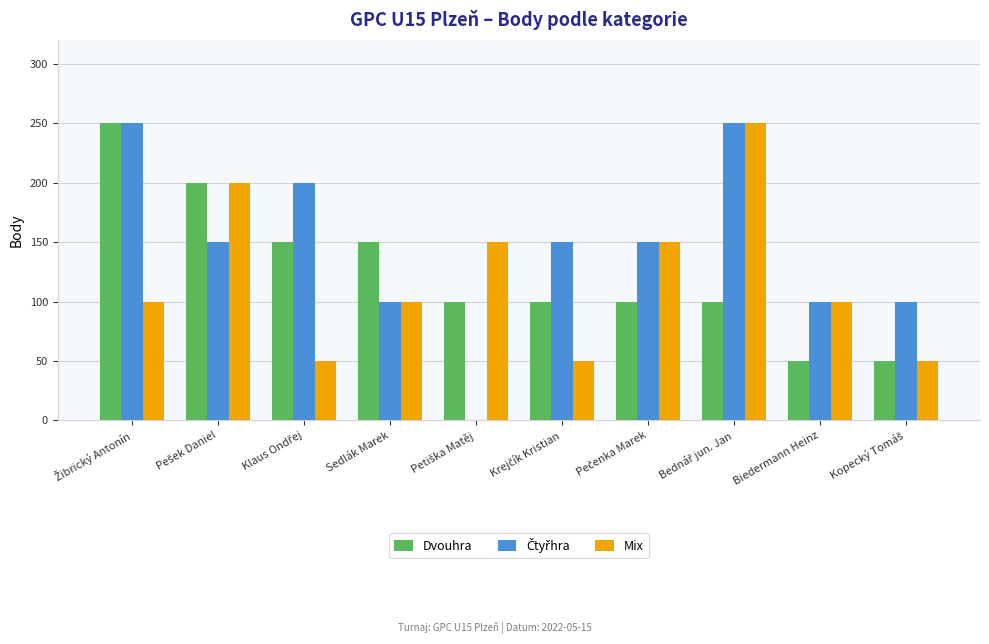

What is the sum of all Dvouhra values?

1250